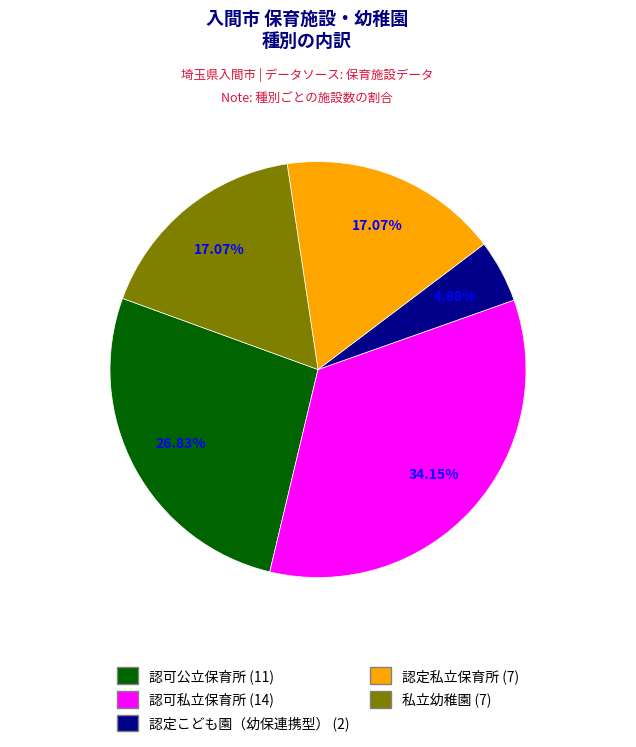

To the nearest percent, what is the difference between the 認定こども園（幼保連携型） and 私立幼稚園 slice percentages?

12%